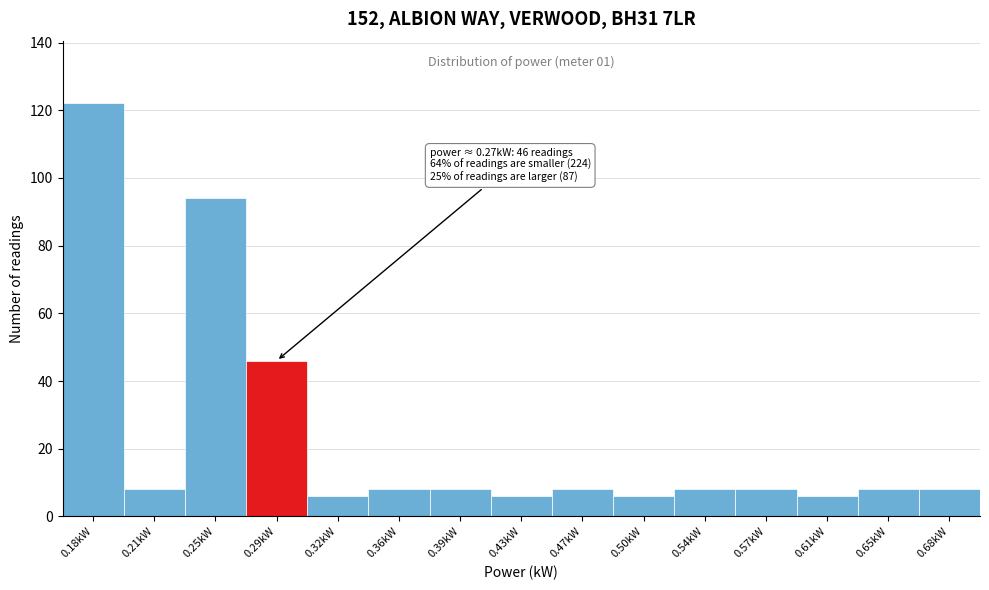

Which range on the x-axis has the tallest bar?

0.160 to 0.196